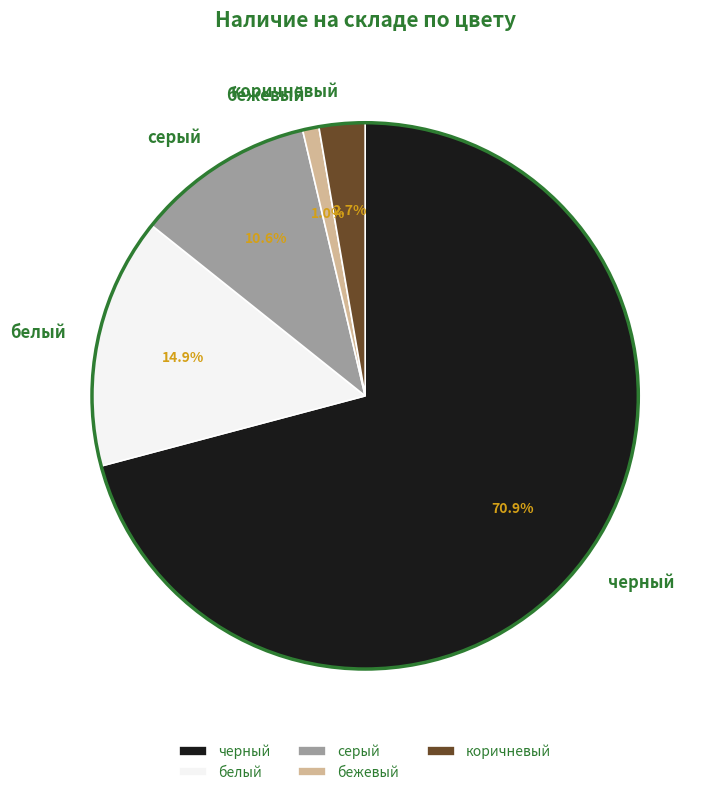

Which category accounts for the majority?

черный